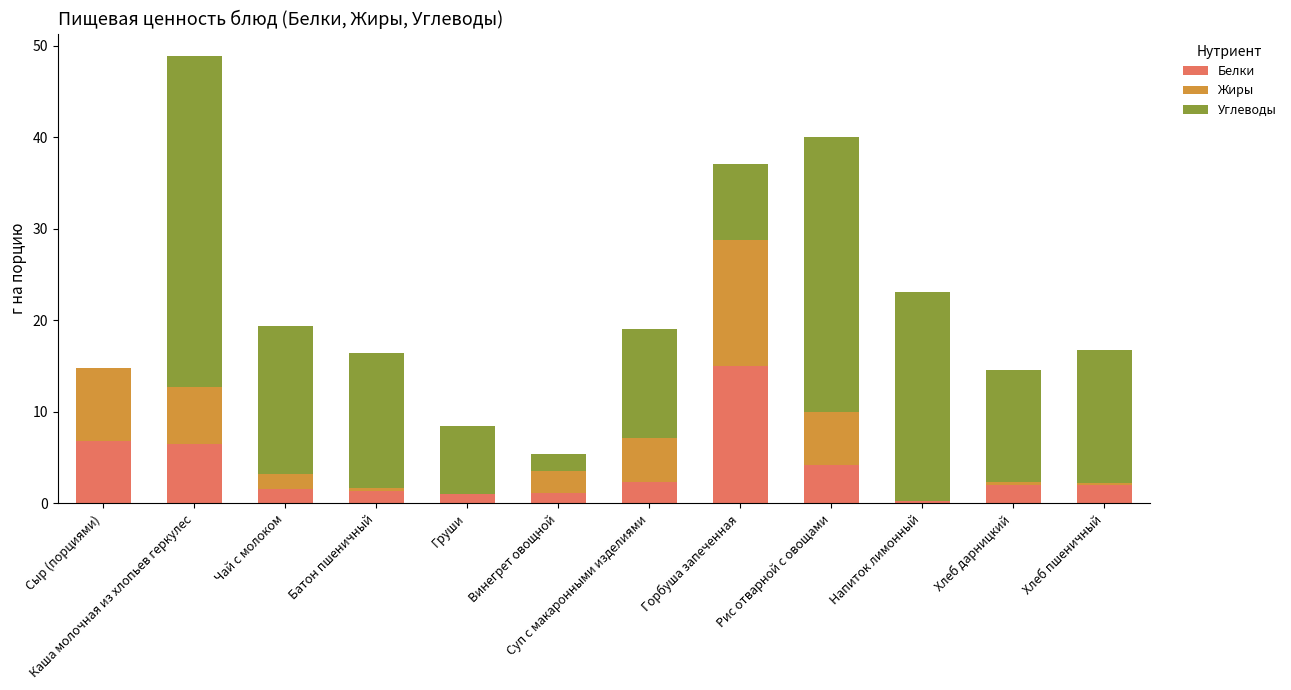

What is the total value across all series at Напиток лимонный?

23.1